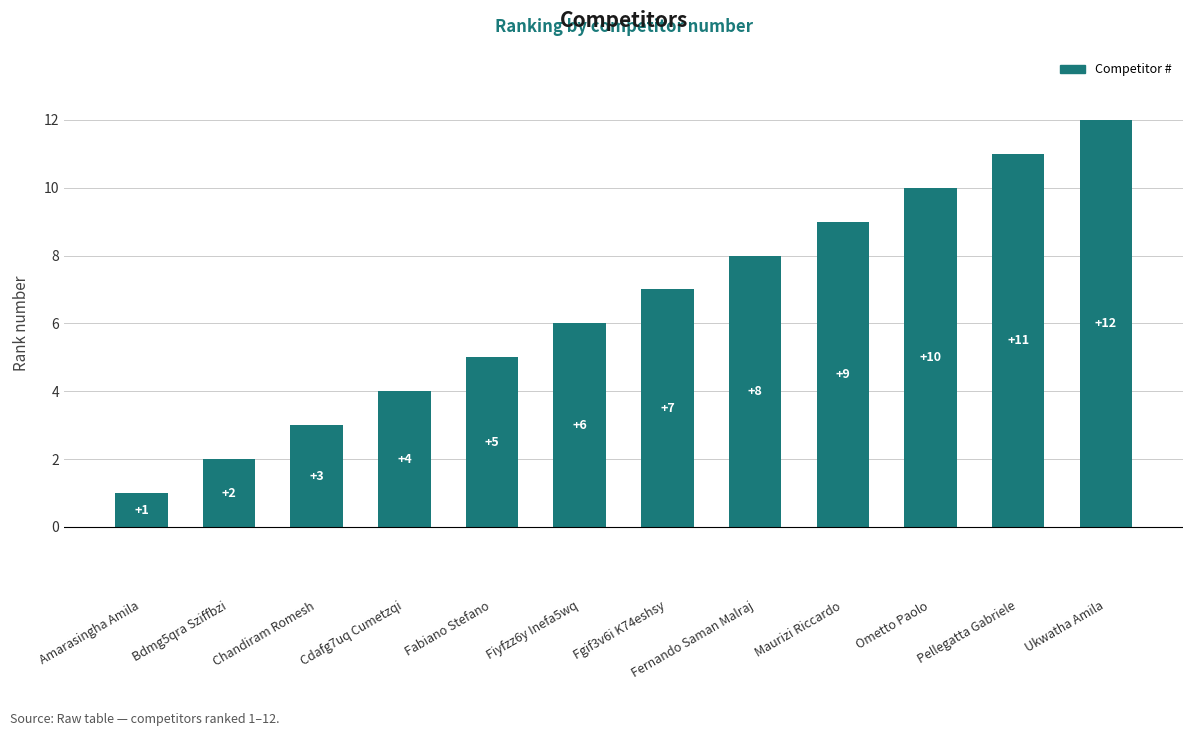

At which label is the value closest to 6?

Fiyfzz6y Inefa5wq